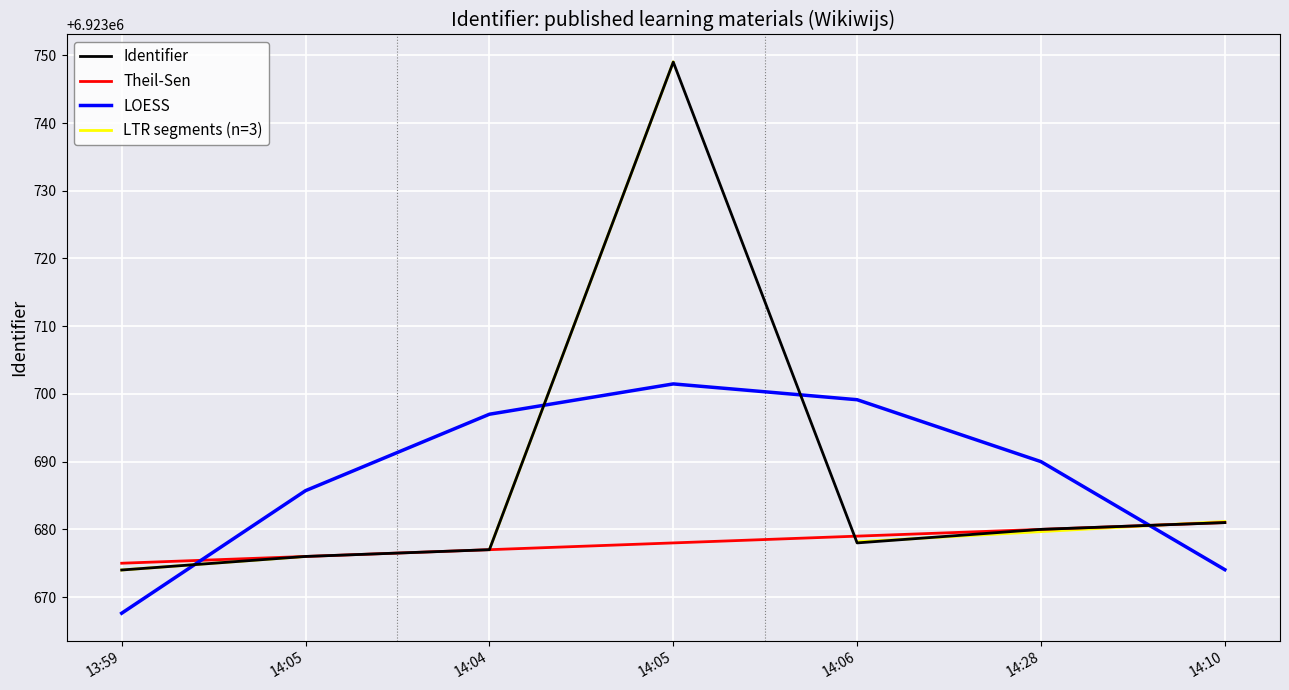

At which label is the value closest to 6923711?

14:10